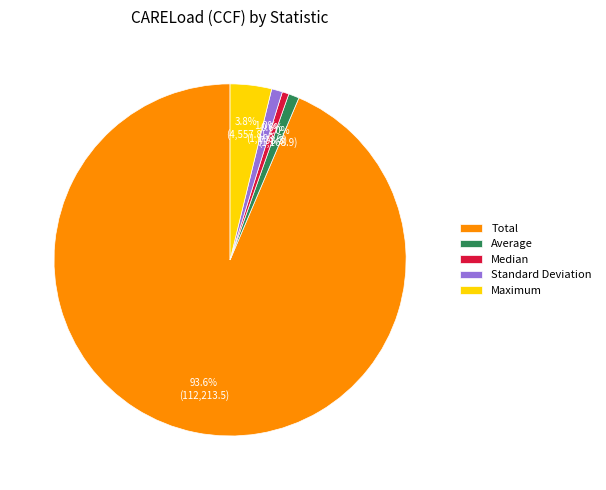

Which has a higher value, Standard Deviation or Total?

Total